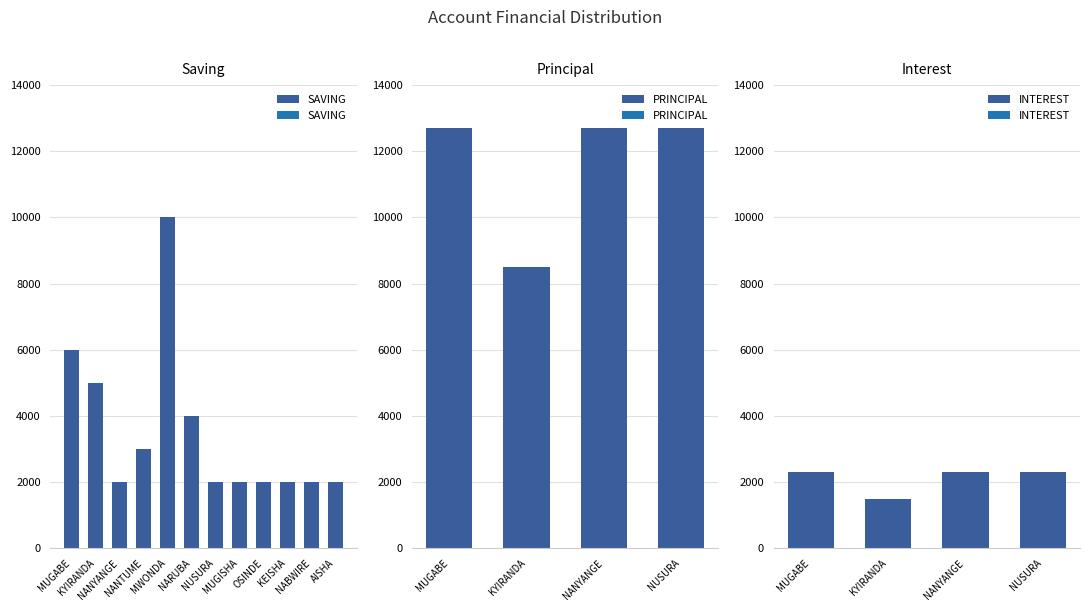

Reading left to right, extract all data points from this chart.

SAVING: MUGABE=6000	KYIRANDA=5000	NANYANGE=2000	NANTUME=3000	MWONDA=10000	NARUBA=4000	NUSURA=2000	MUGISHA=2000	OSINDE=2000	KEISHA=2000	NABWIRE=2000	AISHA=2000
PRINCIPAL: MUGABE=12700	KYIRANDA=8500	NANYANGE=12700	NUSURA=12700
INTEREST: MUGABE=2300	KYIRANDA=1500	NANYANGE=2300	NUSURA=2300